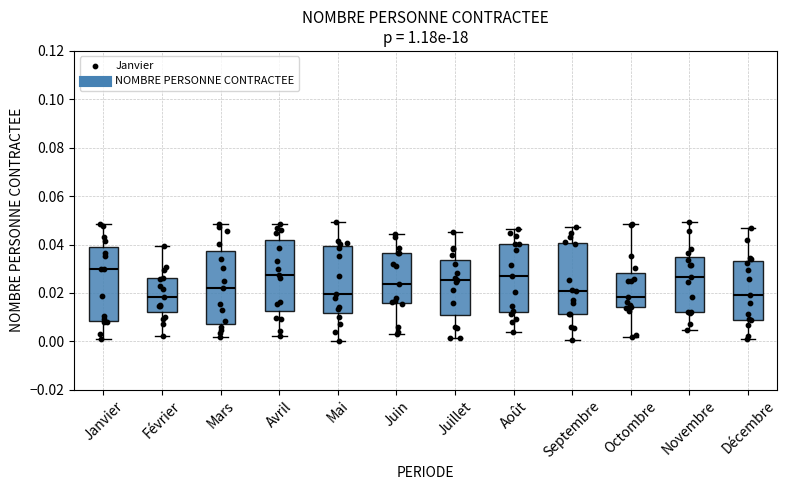

Reading left to right, read every box against the y-axis: the position of its median line, the range the box covers, and the ends of its whiskers. The values are not printed on the chart, so give them approximately, as read against the axis.

Janvier: median 0.030, box 0.008 to 0.040, whiskers 0.002 to 0.048
Février: median 0.018, box 0.012 to 0.026, whiskers 0.002 to 0.040
Mars: median 0.022, box 0.008 to 0.038, whiskers 0.002 to 0.048
Avril: median 0.028, box 0.012 to 0.042, whiskers 0.002 to 0.048
Mai: median 0.020, box 0.012 to 0.040, whiskers 0.000 to 0.050
Juin: median 0.024, box 0.016 to 0.036, whiskers 0.004 to 0.044
Juillet: median 0.026, box 0.010 to 0.034, whiskers 0.002 to 0.046
Août: median 0.026, box 0.012 to 0.040, whiskers 0.004 to 0.046
Septembre: median 0.020, box 0.012 to 0.040, whiskers 0.000 to 0.048
Octombre: median 0.018, box 0.014 to 0.028, whiskers 0.002 to 0.048
Novembre: median 0.026, box 0.012 to 0.036, whiskers 0.004 to 0.050
Décembre: median 0.020, box 0.010 to 0.034, whiskers 0.000 to 0.046